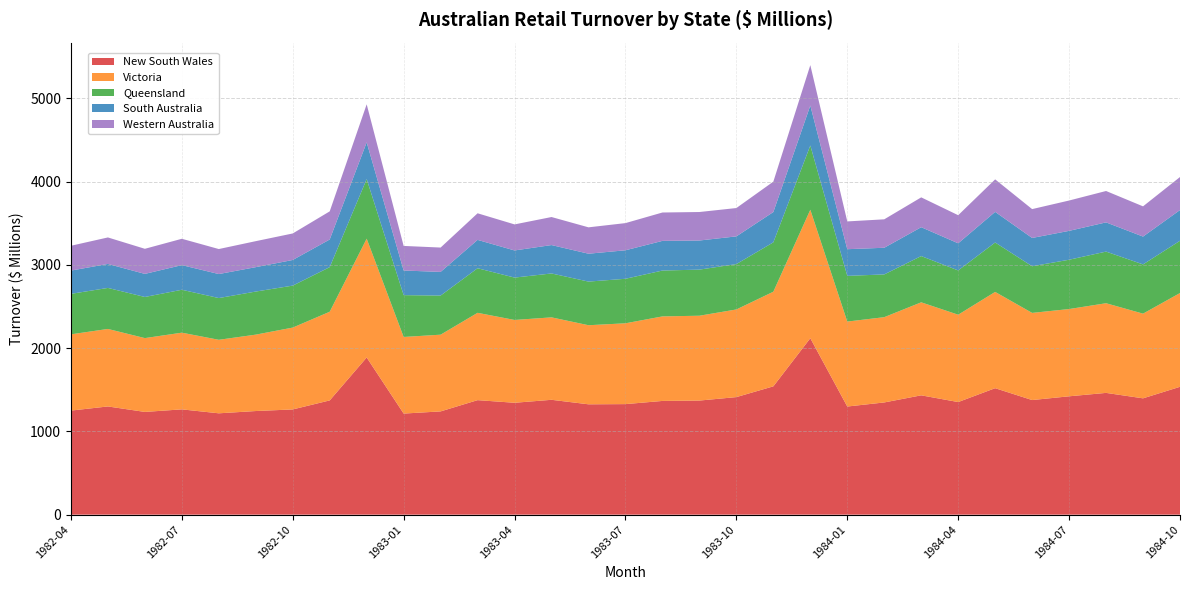

Reading right to left, extract all data points from this chart.

New South Wales: 1984-10=1536.0	1984-09=1397.5	1984-08=1462.9	1984-07=1421.9	1984-06=1376.9	1984-05=1519.4	1984-04=1352.8	1984-03=1433.6	1984-02=1348.1	1984-01=1299.1	1983-12=2119.6	1983-11=1541.6	1983-10=1412.3	1983-09=1370.8	1983-08=1366.3	1983-07=1328.1	1983-06=1325.8	1983-05=1379.9	1983-04=1344.2	1983-03=1375.7	1983-02=1240.6	1983-01=1214.5	1982-12=1888.3	1982-11=1372.6	1982-10=1264.2	1982-09=1244.9	1982-08=1217.6	1982-07=1265.0	1982-06=1234.2	1982-05=1300.0	1982-04=1250.2
Victoria: 1984-10=1126.6	1984-09=1017.4	1984-08=1077.2	1984-07=1048.3	1984-06=1047.0	1984-05=1156.7	1984-04=1049.3	1984-03=1117.4	1984-02=1024.5	1984-01=1020.7	1983-12=1543.3	1983-11=1136.8	1983-10=1053.0	1983-09=1019.2	1983-08=1015.5	1983-07=971.0	1983-06=950.0	1983-05=990.4	1983-04=994.9	1983-03=1049.2	1983-02=921.7	1983-01=920.3	1982-12=1427.3	1982-11=1065.2	1982-10=983.3	1982-09=917.9	1982-08=883.2	1982-07=921.3	1982-06=887.0	1982-05=931.2	1982-04=916.2
Queensland: 1984-10=627.8	1984-09=591.7	1984-08=620.3	1984-07=592.4	1984-06=560.7	1984-05=593.6	1984-04=532.2	1984-03=555.7	1984-02=513.7	1984-01=548.9	1983-12=772.2	1983-11=593.3	1983-10=545.1	1983-09=553.9	1983-08=551.0	1983-07=534.8	1983-06=524.2	1983-05=527.5	1983-04=509.0	1983-03=535.7	1983-02=470.0	1983-01=502.4	1982-12=715.9	1982-11=536.0	1982-10=504.2	1982-09=517.7	1982-08=501.4	1982-07=515.6	1982-06=494.1	1982-05=492.8	1982-04=486.3
South Australia: 1984-10=369.2	1984-09=334.2	1984-08=351.0	1984-07=346.9	1984-06=339.7	1984-05=367.9	1984-04=325.6	1984-03=346.8	1984-02=320.2	1984-01=320.5	1983-12=480.0	1983-11=363.9	1983-10=332.8	1983-09=349.7	1983-08=356.4	1983-07=342.3	1983-06=335.0	1983-05=341.1	1983-04=326.0	1983-03=340.5	1983-02=284.1	1983-01=295.9	1982-12=440.9	1982-11=332.1	1982-10=307.9	1982-09=293.0	1982-08=288.4	1982-07=296.1	1982-06=277.2	1982-05=288.0	1982-04=279.4
Western Australia: 1984-10=396.7	1984-09=363.2	1984-08=377.0	1984-07=364.5	1984-06=346.6	1984-05=390.5	1984-04=337.7	1984-03=358.4	1984-02=341.7	1984-01=333.7	1983-12=485.3	1983-11=365.3	1983-10=340.5	1983-09=342.3	1983-08=340.9	1983-07=326.5	1983-06=316.9	1983-05=336.8	1983-04=313.0	1983-03=319.6	1983-02=292.6	1983-01=295.4	1982-12=457.4	1982-11=337.9	1982-10=318.7	1982-09=312.3	1982-08=300.5	1982-07=316.4	1982-06=301.5	1982-05=318.5	1982-04=298.3